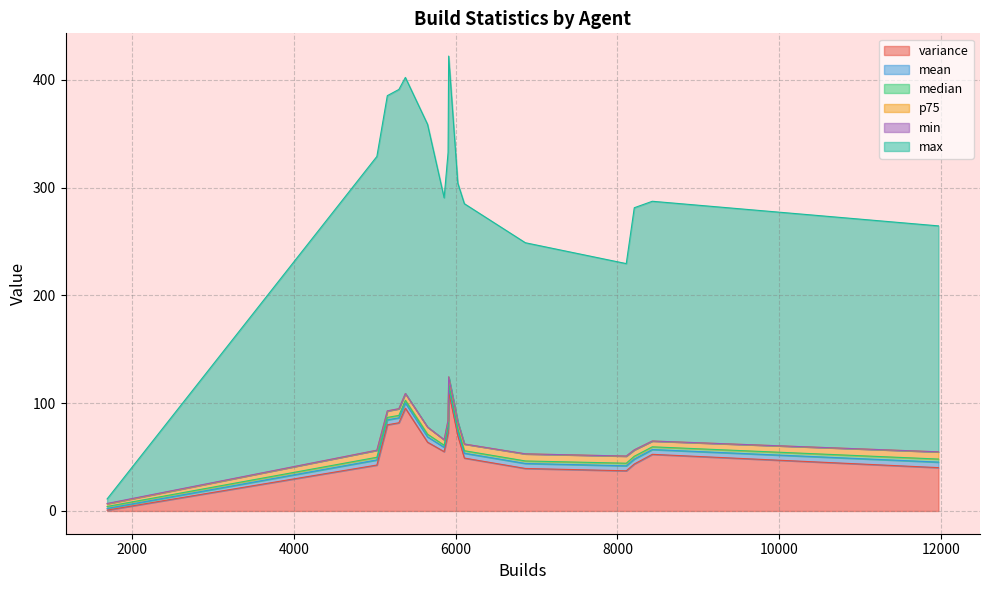

Where is the first local maximum for median?

11967